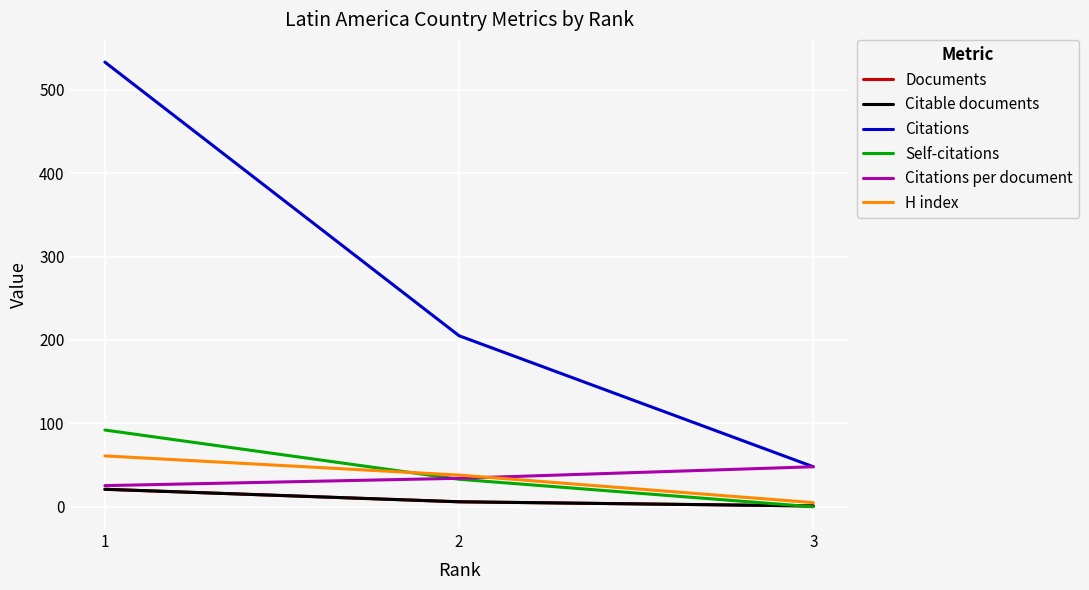

At which label does Documents reach its minimum?

3